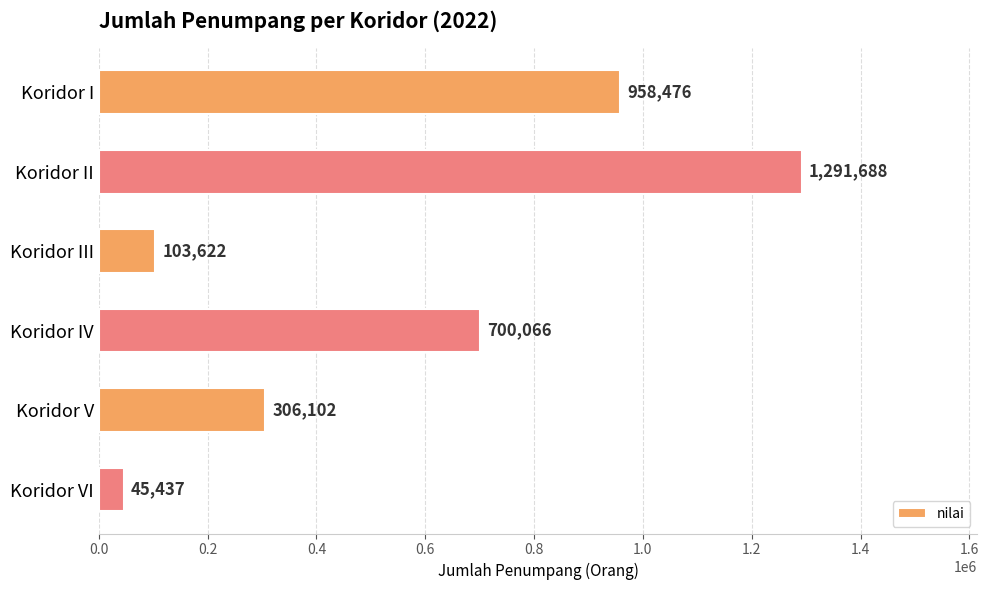

What is the change in value from Koridor I to Koridor IV?

-258410